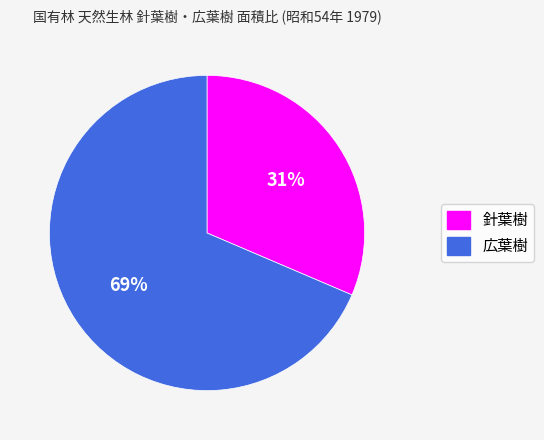

Which has a higher value, 針葉樹 or 広葉樹?

広葉樹